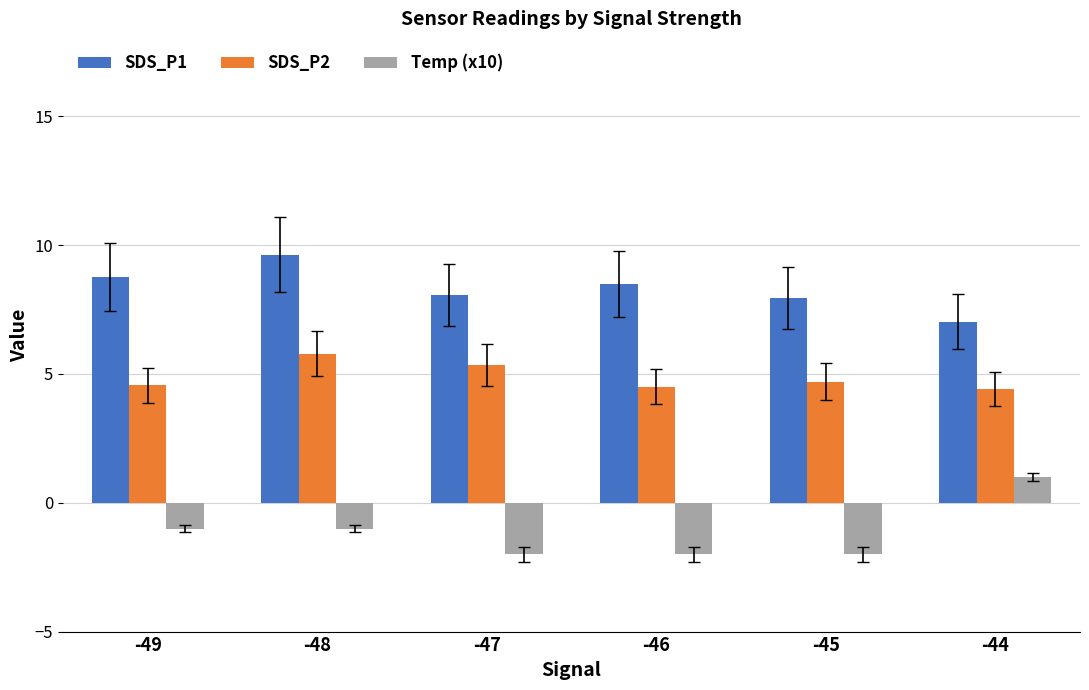

Read the Temp (x10) value at -44.

1.0